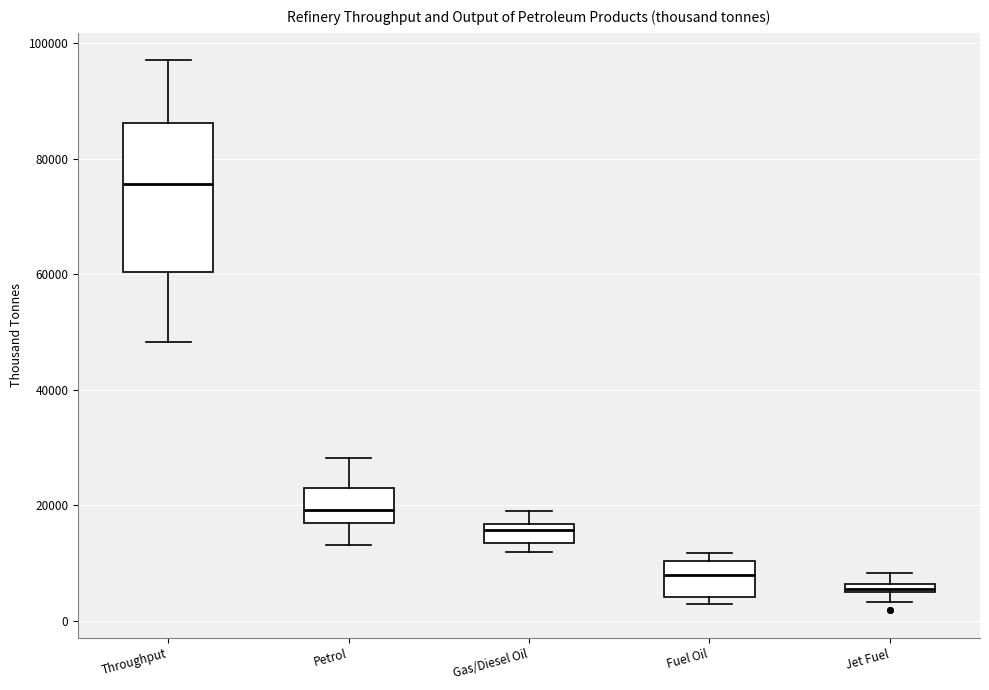

Where is the lower edge of the box for Gas/Diesel Oil on the y-axis? The values are not printed on the chart, so give them approximately, as read against the axis.

14000